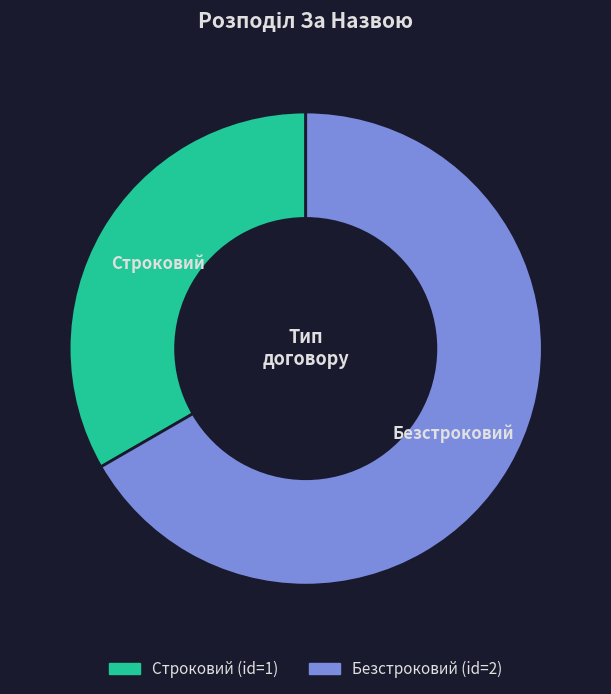

What is the ratio of the value at Безстроковий to the value at Строковий?

2.0